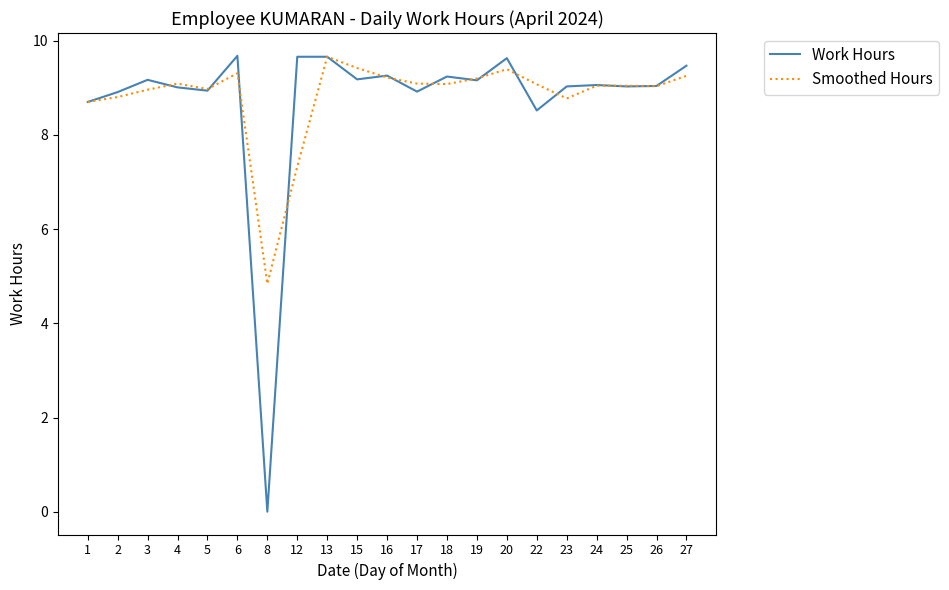

The Smoothed Hours series shows 3.6 at 6. True or false?

False